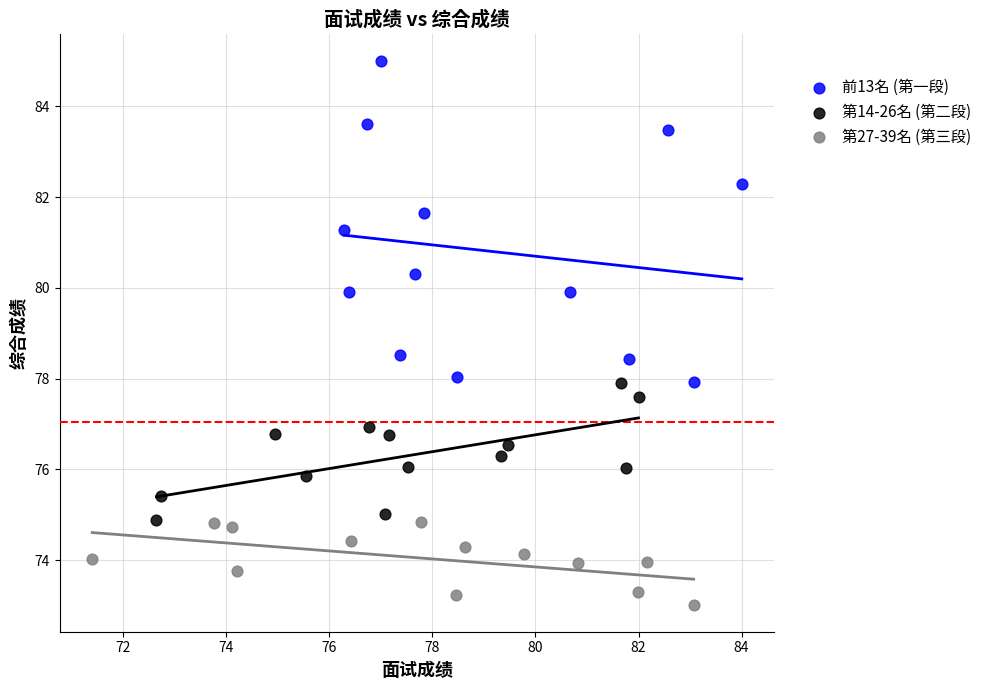

What are all the series names shown in the legend?

前13名 (第一段), 第14-26名 (第二段), 第27-39名 (第三段)